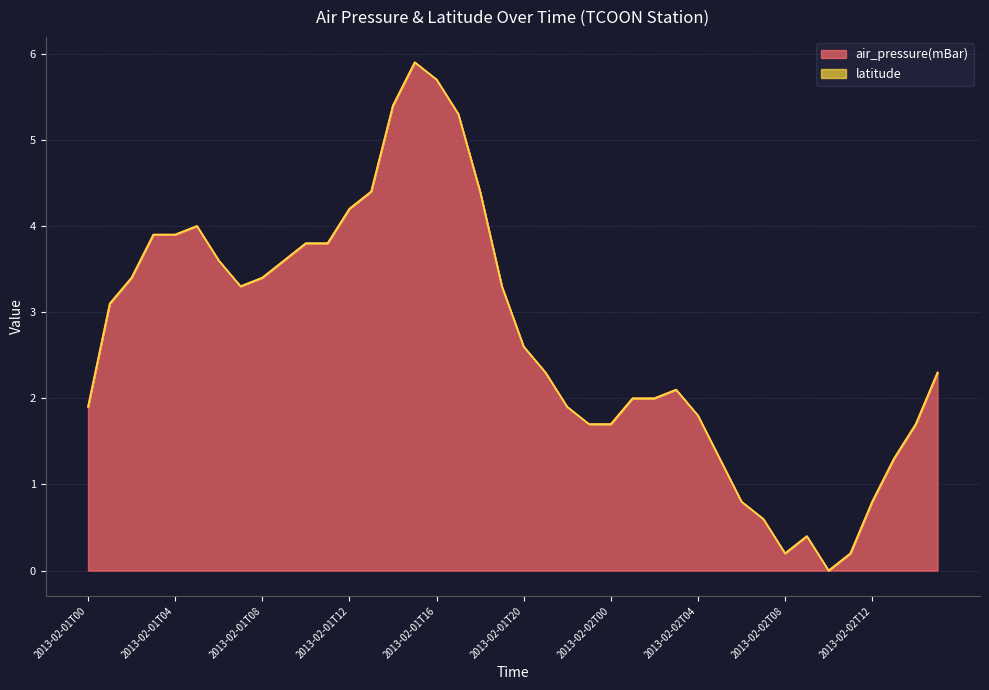

Rank the categories by value from highest to lowest.

2013-02-01T15, 2013-02-01T16, 2013-02-01T14, 2013-02-01T17, 2013-02-01T13, 2013-02-01T18, 2013-02-01T12, 2013-02-01T05, 2013-02-01T03, 2013-02-01T04, 2013-02-01T10, 2013-02-01T11, 2013-02-01T06, 2013-02-01T09, 2013-02-01T02, 2013-02-01T08, 2013-02-01T07, 2013-02-01T19, 2013-02-01T01, 2013-02-01T20, 2013-02-01T21, 2013-02-02T15, 2013-02-02T03, 2013-02-02T01, 2013-02-02T02, 2013-02-01T00, 2013-02-01T22, 2013-02-02T04, 2013-02-01T23, 2013-02-02T00, 2013-02-02T14, 2013-02-02T05, 2013-02-02T13, 2013-02-02T06, 2013-02-02T12, 2013-02-02T07, 2013-02-02T09, 2013-02-02T08, 2013-02-02T11, 2013-02-02T10